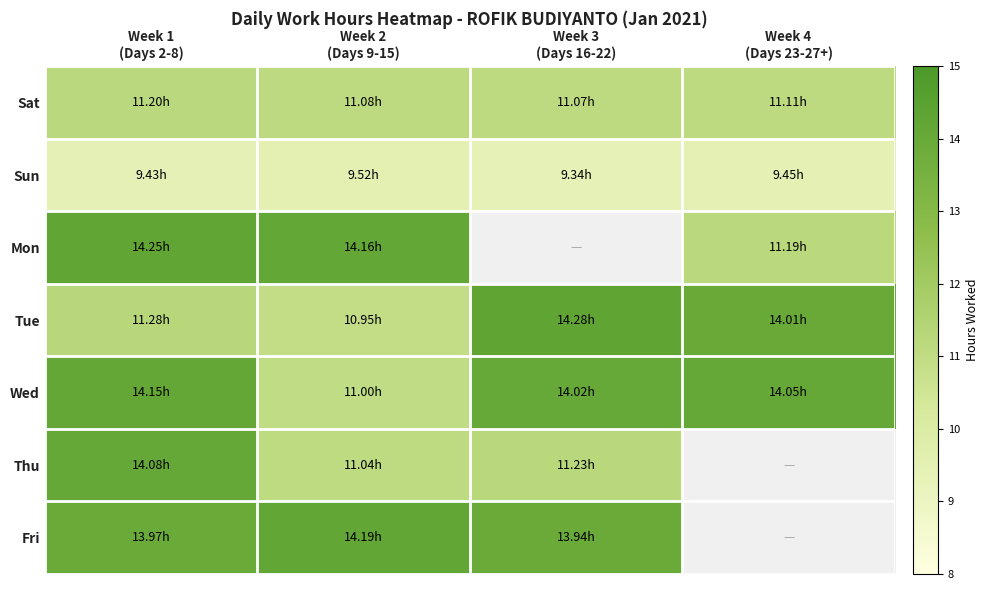

At which label is Wed closest to 12?

Week 2 (Days 9-15)